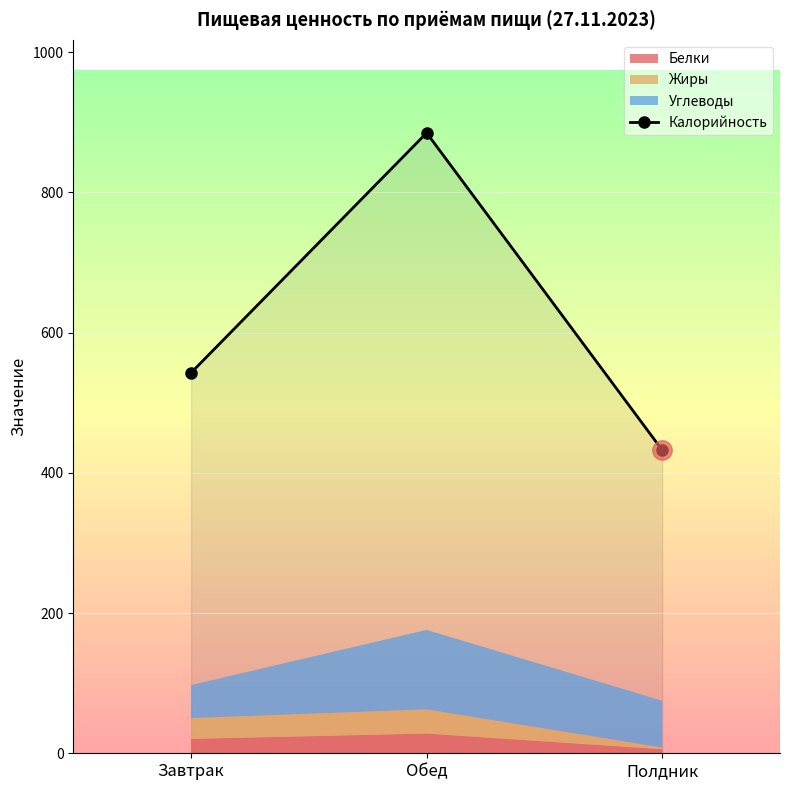

How many values in the Калорийность series are below 542?

1